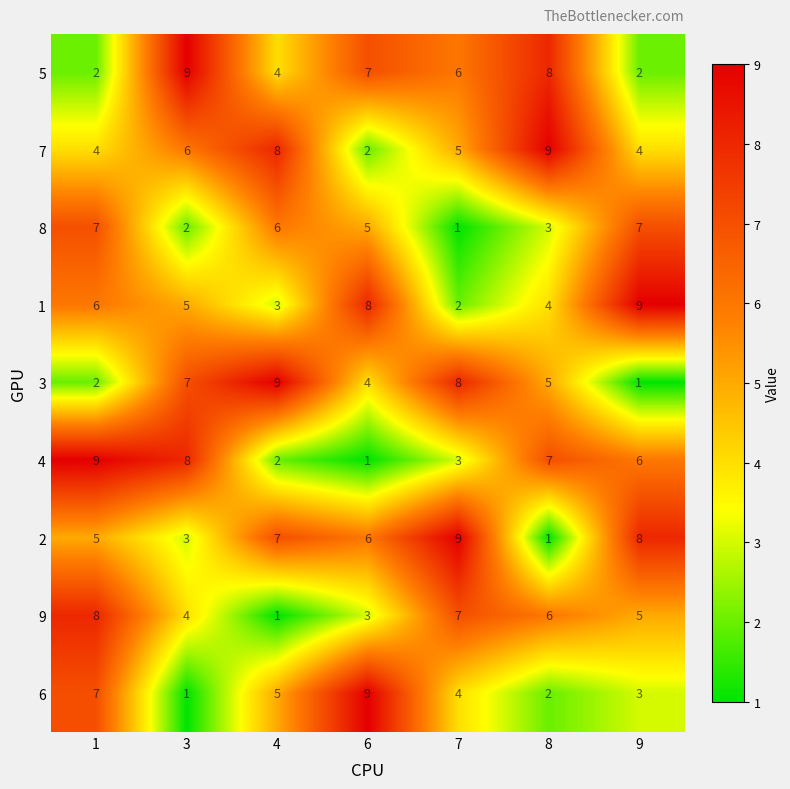

Between 4 and 7, which series saw the biggest shift?

9